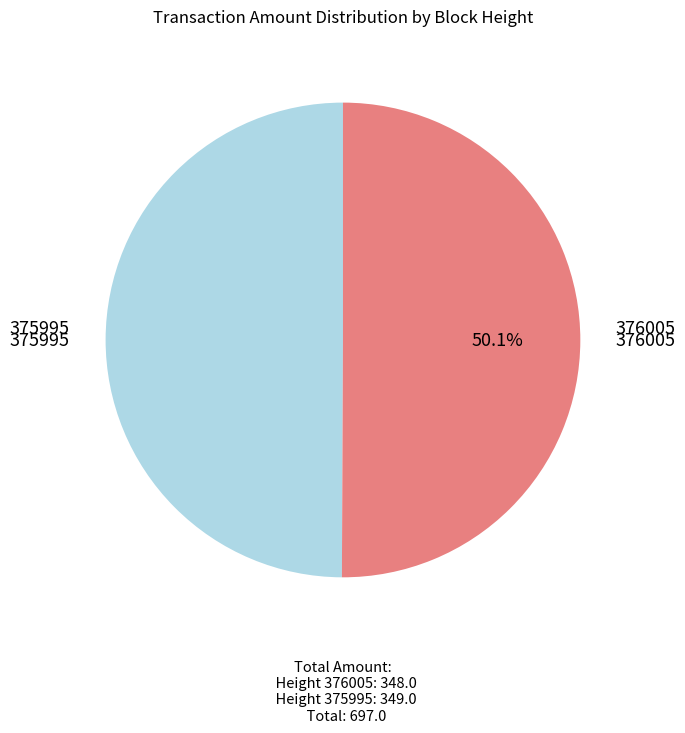

What portion of the pie excludes 375995?

49.9%